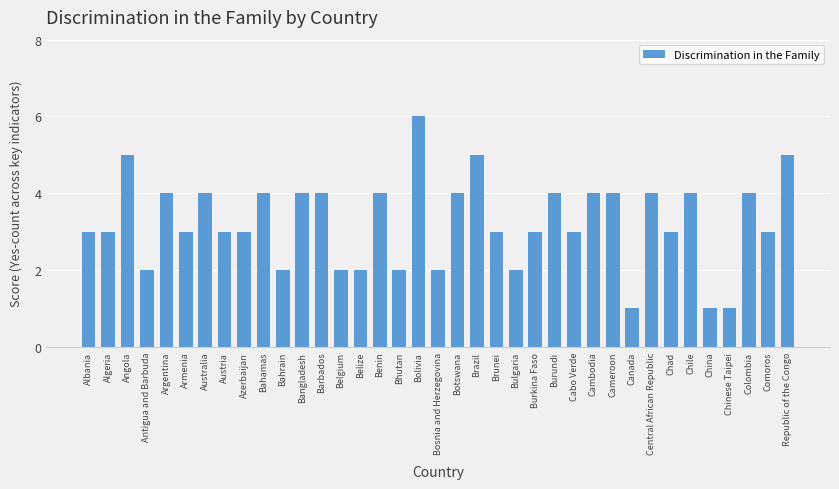

Between Argentina and Bolivia, which is larger?

Bolivia